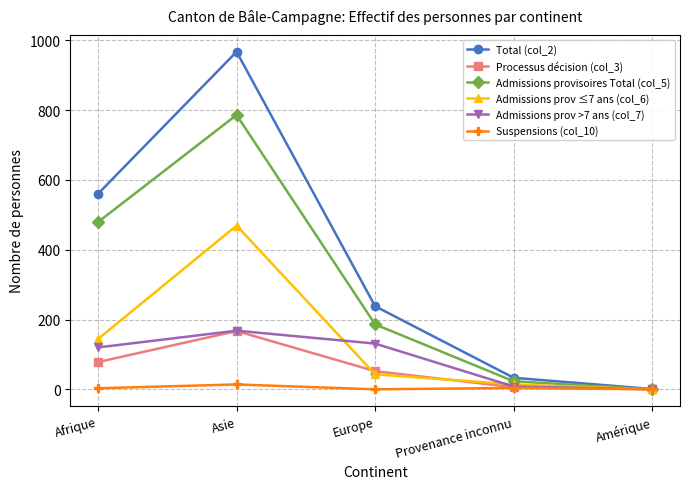

What value does the Admissions provisoires Total (col_5) series have at Afrique, to the nearest 10?

480